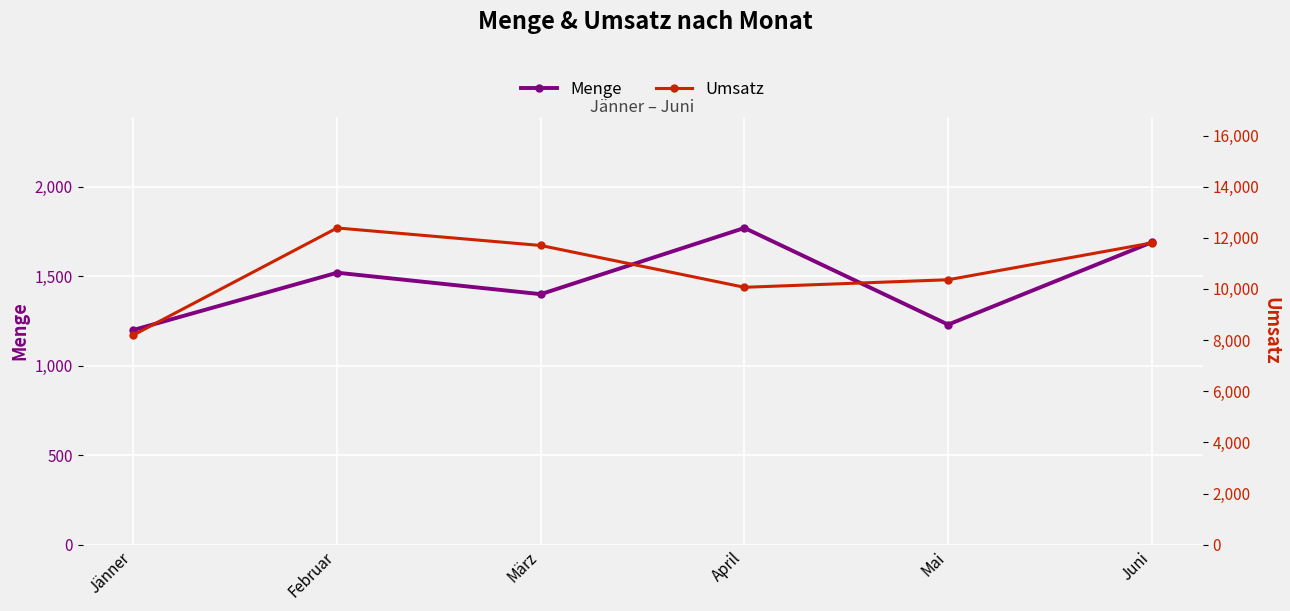

Is it true that Menge equals 3027 at Juni?

False